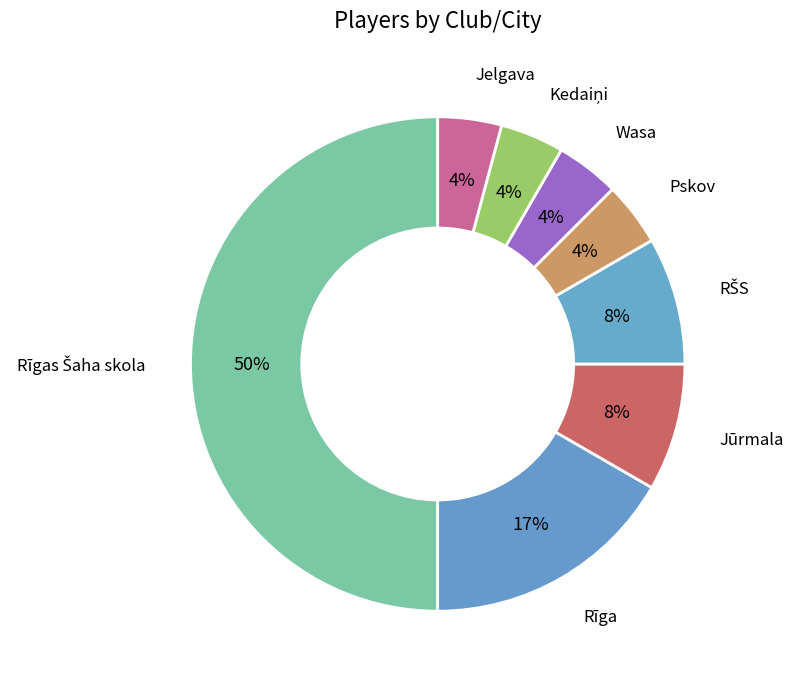

Do Rīga and Wasa together represent more than half of the pie?

No